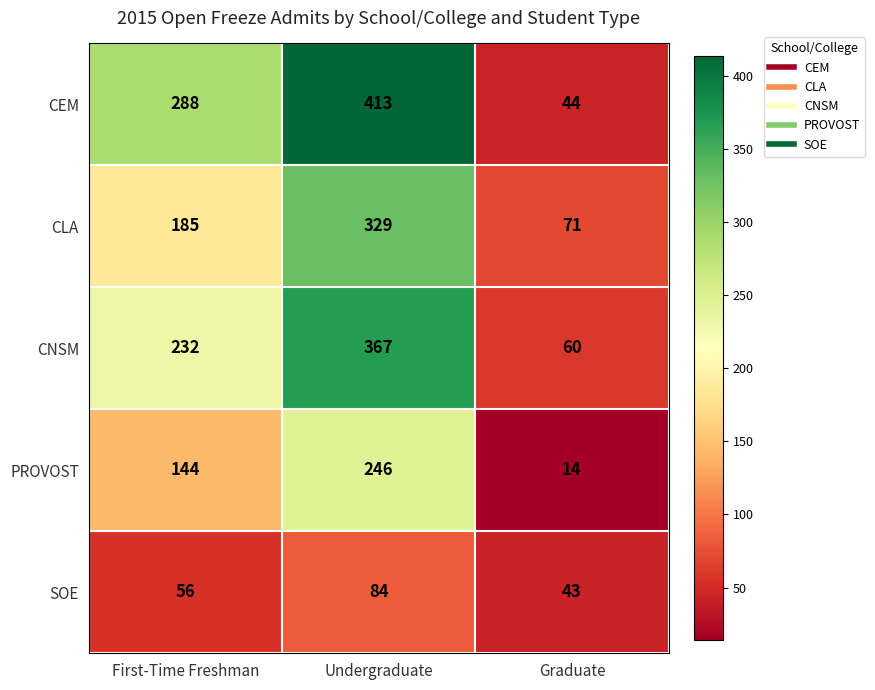

Which label corresponds to the smallest value in the chart?

Graduate